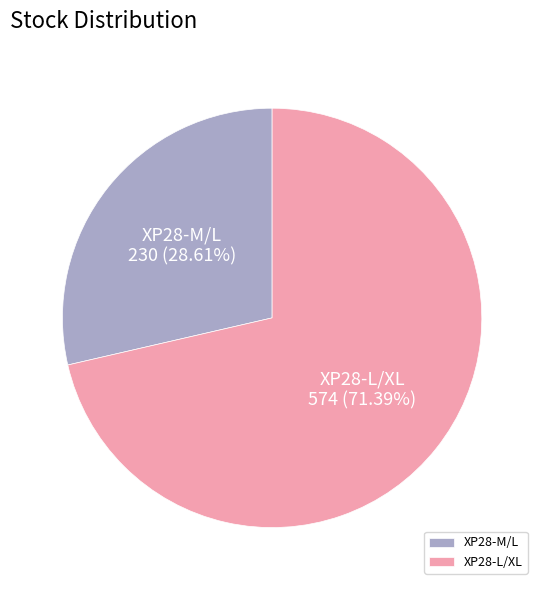

Count the number of slices in the pie.

2